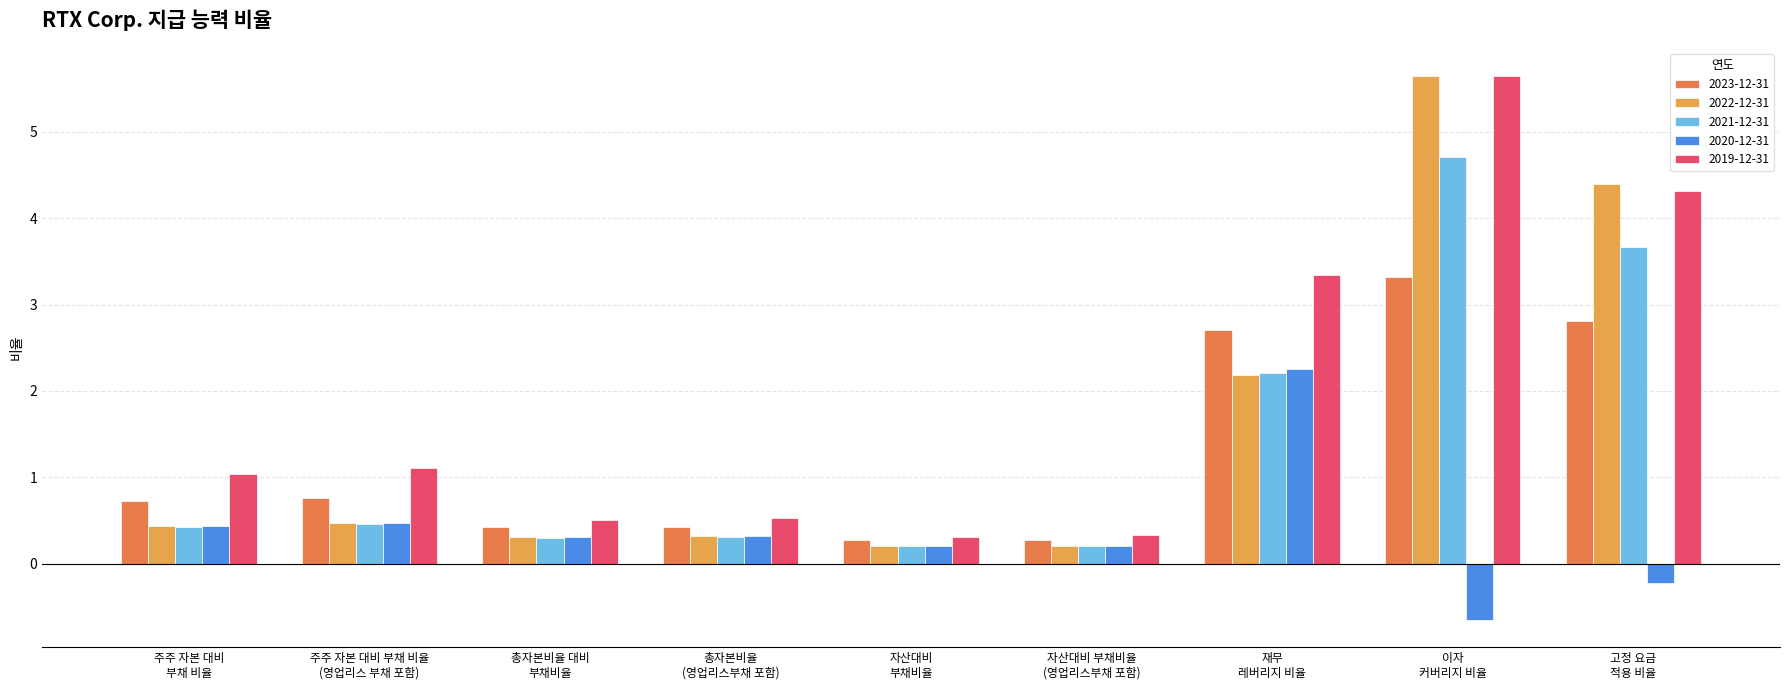

Count the number of data series in this chart.

5